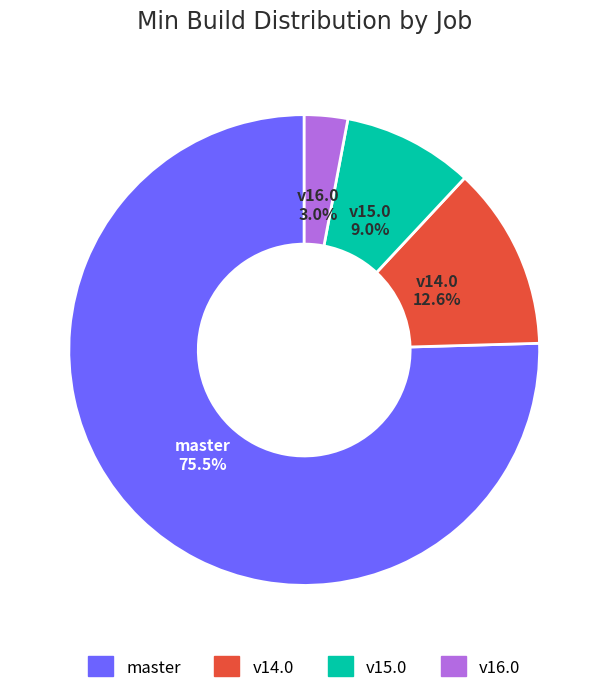

Rank the categories by value from lowest to highest.

v16.0, v15.0, v14.0, master